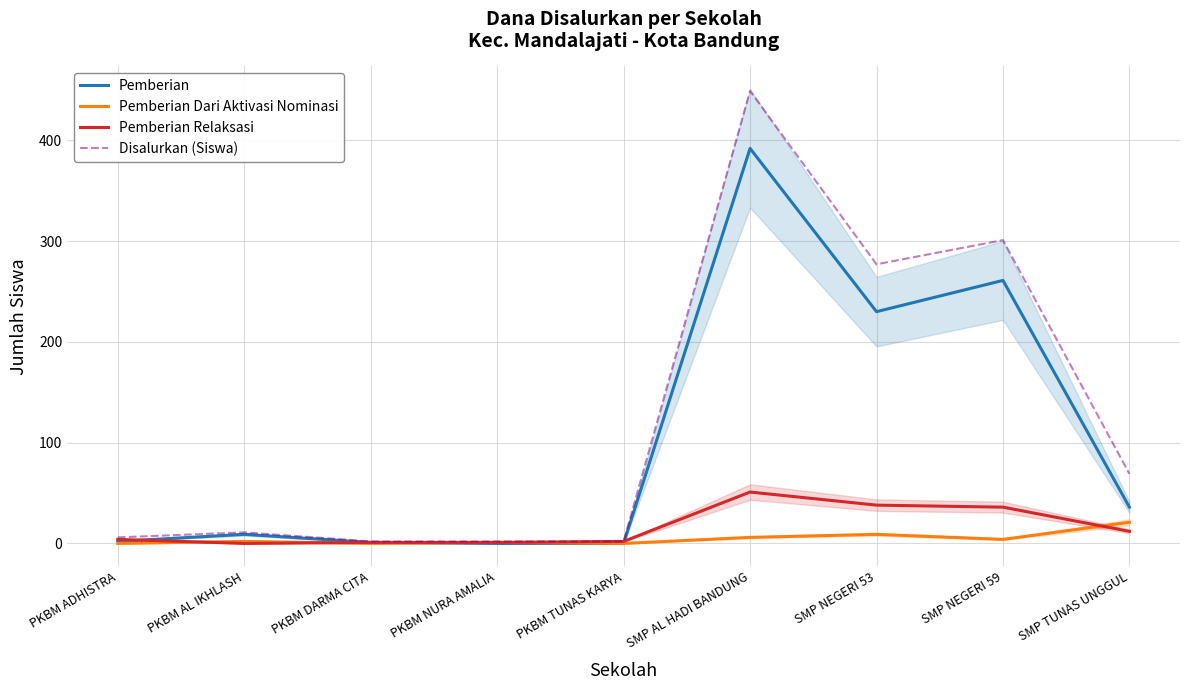

How many values in the Pemberian Relaksasi series are below 4?

4